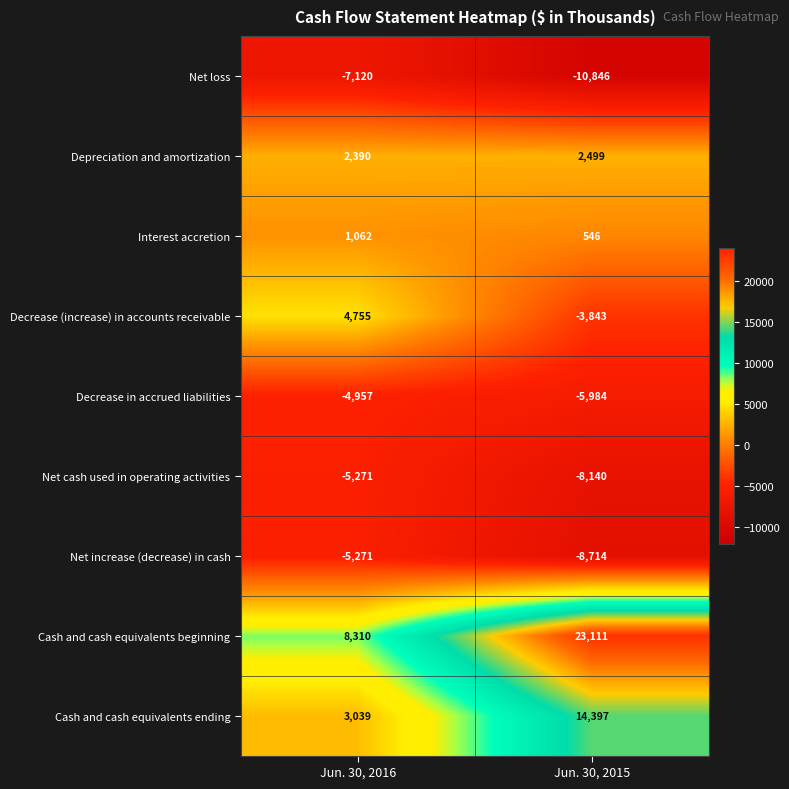

Reading left to right, transcribe all the data shown in this chart.

Net loss: Jun. 30, 2016=-7120	Jun. 30, 2015=-10846
Depreciation and amortization: Jun. 30, 2016=2390	Jun. 30, 2015=2499
Interest accretion: Jun. 30, 2016=1062	Jun. 30, 2015=546
Decrease (increase) in accounts receivable: Jun. 30, 2016=4755	Jun. 30, 2015=-3843
Decrease in accrued liabilities: Jun. 30, 2016=-4957	Jun. 30, 2015=-5984
Net cash used in operating activities: Jun. 30, 2016=-5271	Jun. 30, 2015=-8140
Net increase (decrease) in cash: Jun. 30, 2016=-5271	Jun. 30, 2015=-8714
Cash and cash equivalents beginning: Jun. 30, 2016=8310	Jun. 30, 2015=23111
Cash and cash equivalents ending: Jun. 30, 2016=3039	Jun. 30, 2015=14397